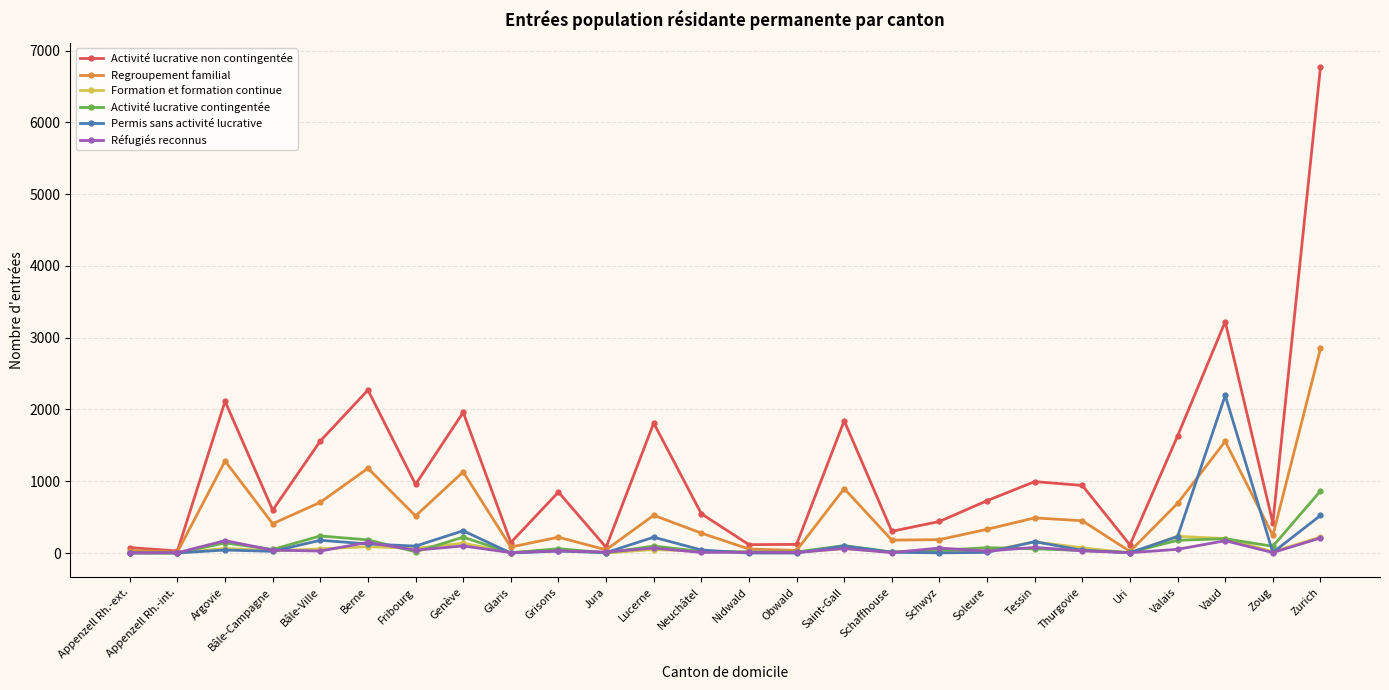

Which series has the widest spread of values?

Activité lucrative non contingentée